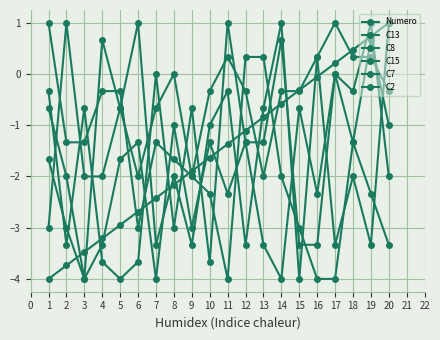

What is the difference between the maximum and second lowest values in the C8 series?

4.7